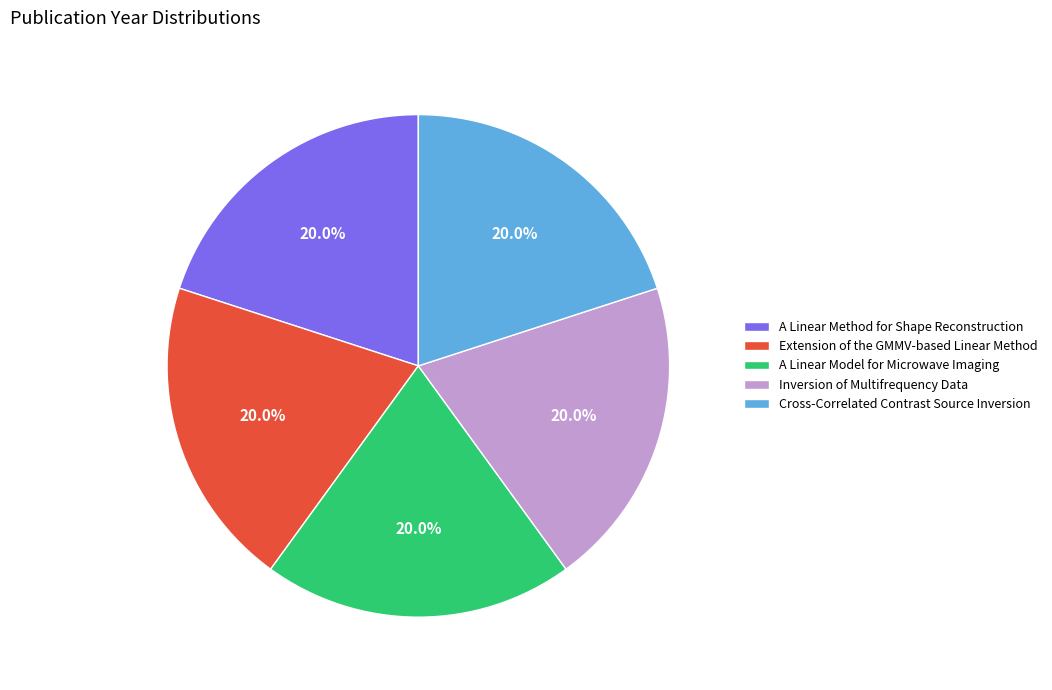

What percentage is the Extension of the GMMV-based Linear Method slice, to the nearest percent?

20%